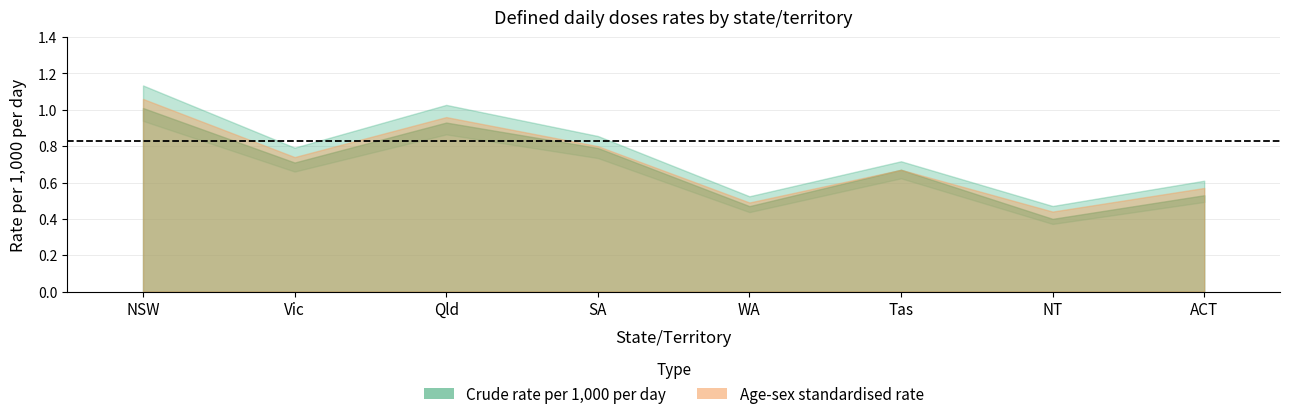

What is the difference between the maximum and minimum values in the Crude rate per 1,000 per day series?

0.6